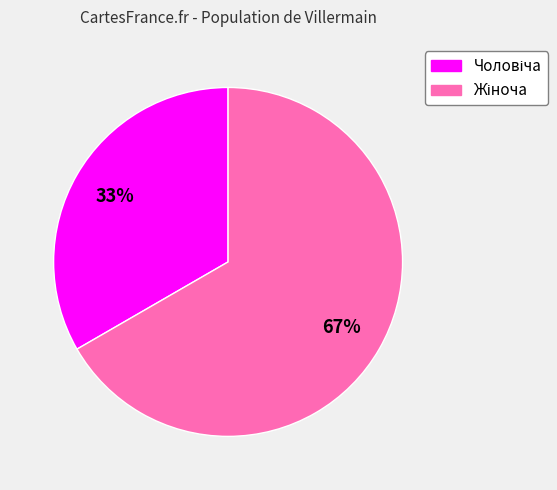

Does any single category account for the majority?

Yes